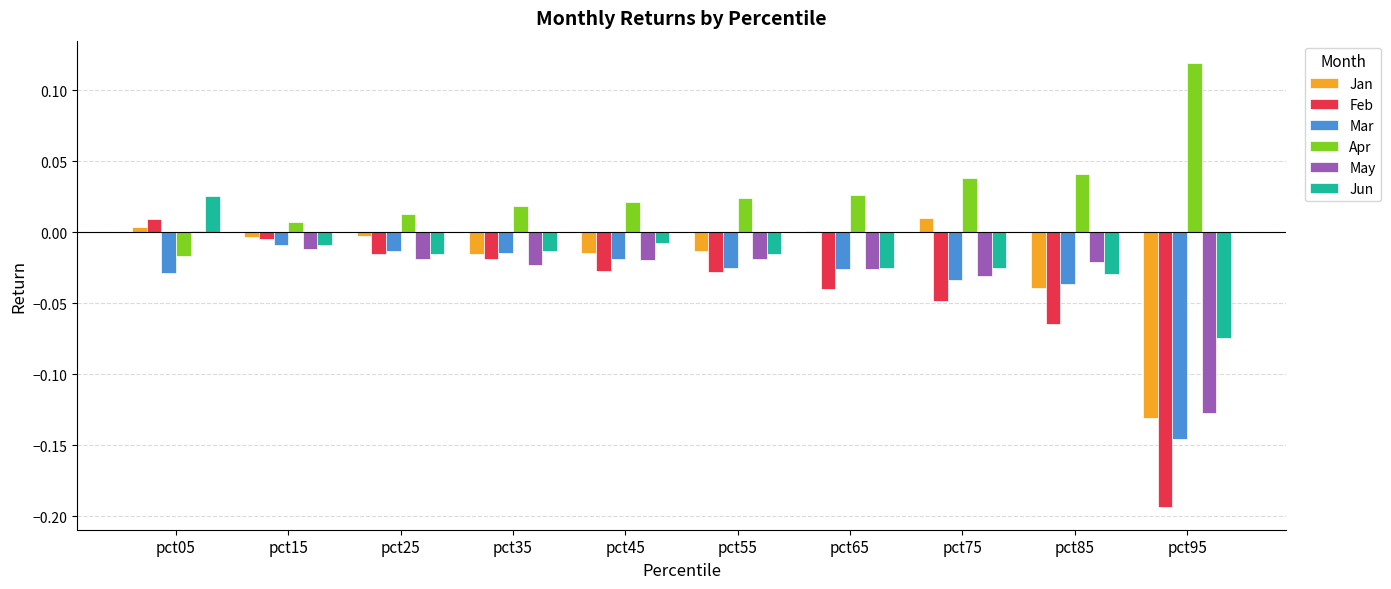

The Feb series shows -0.0 at pct55. True or false?

True